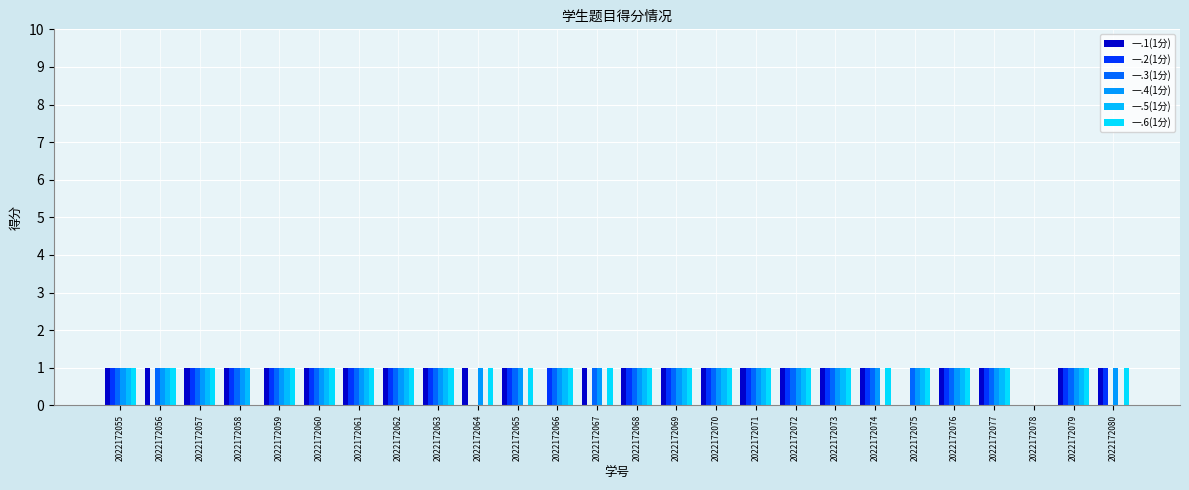

How many positive values does the 一.4(1分) series have?

25